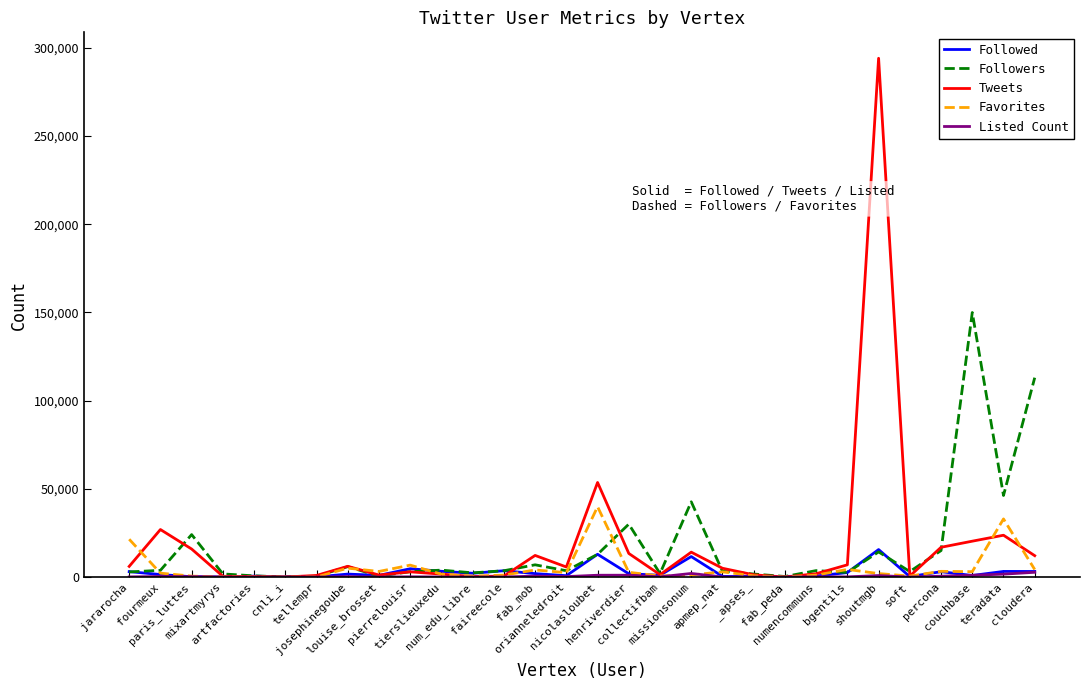

At which category is the sum across all series the highest?

shoutmgb